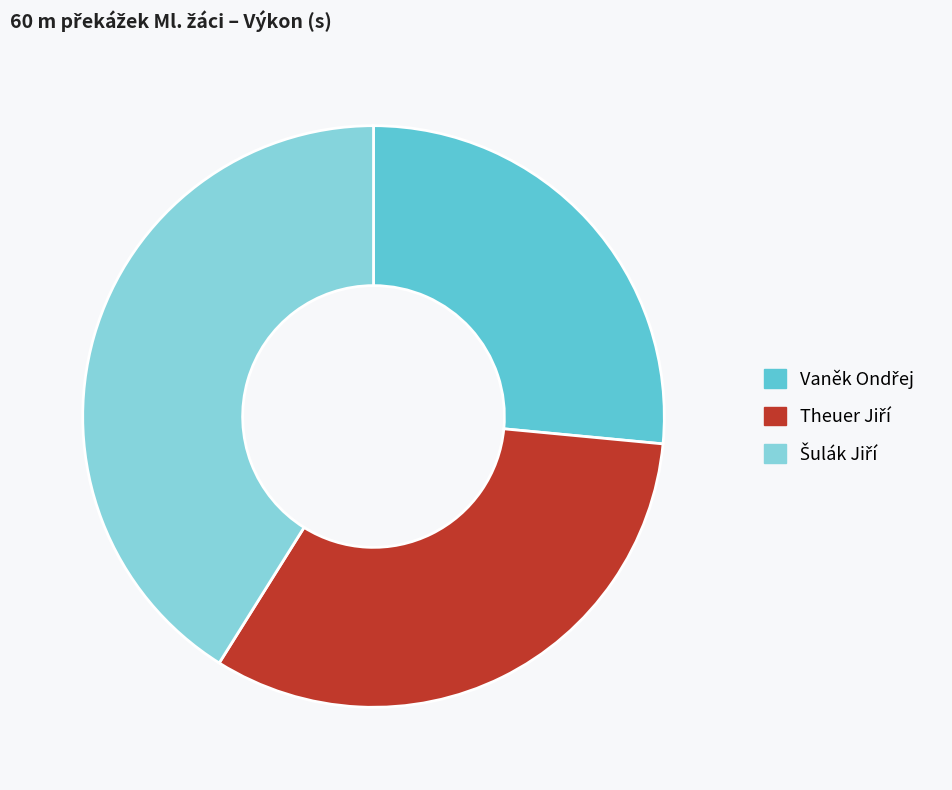

Is there a majority slice in this chart?

No